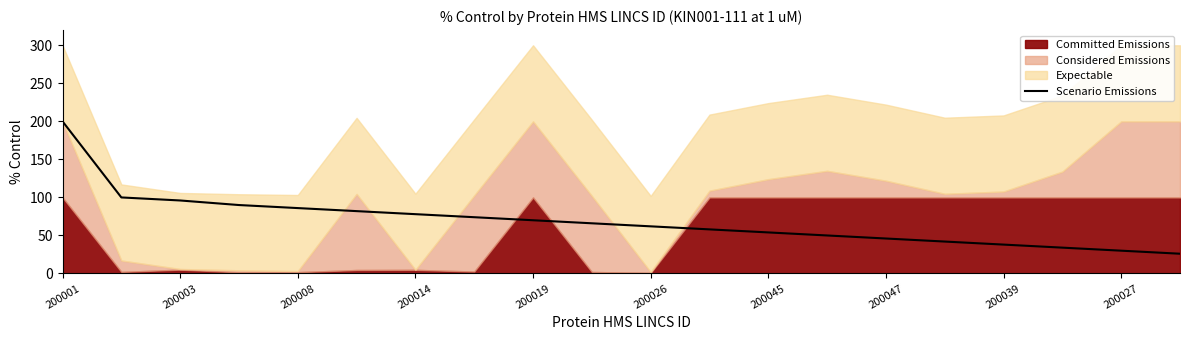

What is the minimum value for Scenario Emissions?

26